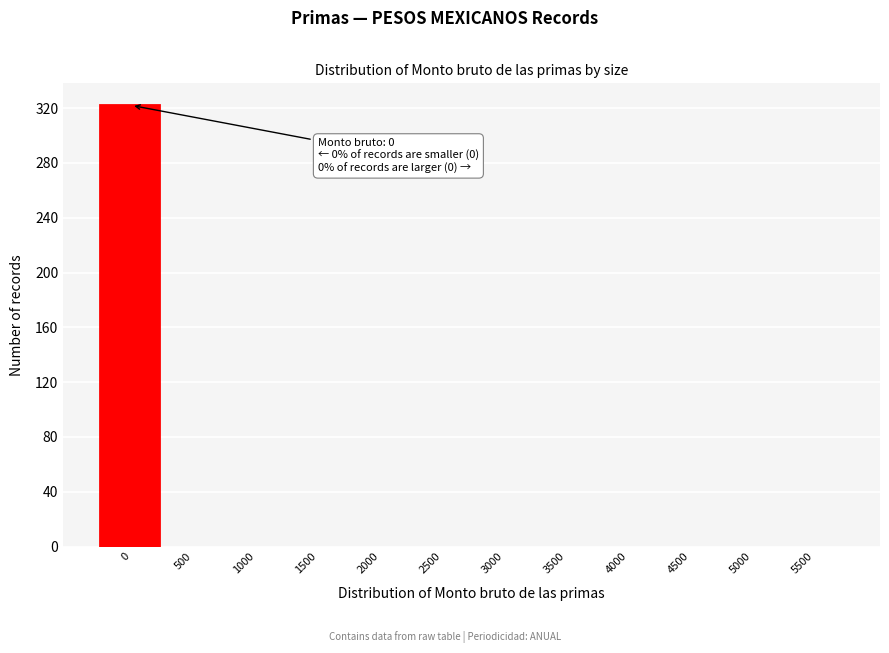

Reading left to right, what are all the values shown in this chart?

0=322	500=0	1000=0	1500=0	2000=0	2500=0	3000=0	3500=0	4000=0	4500=0	5000=0	5500=0